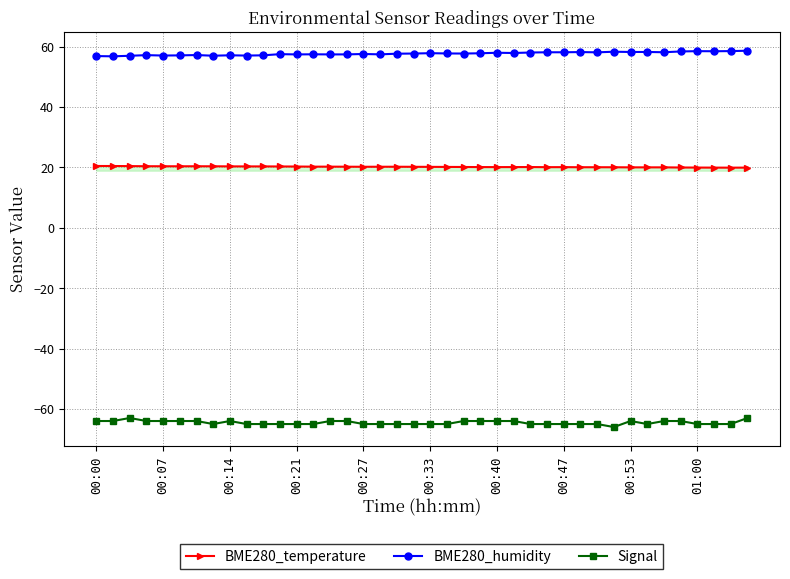

Which series has the largest total across all categories?

BME280_humidity